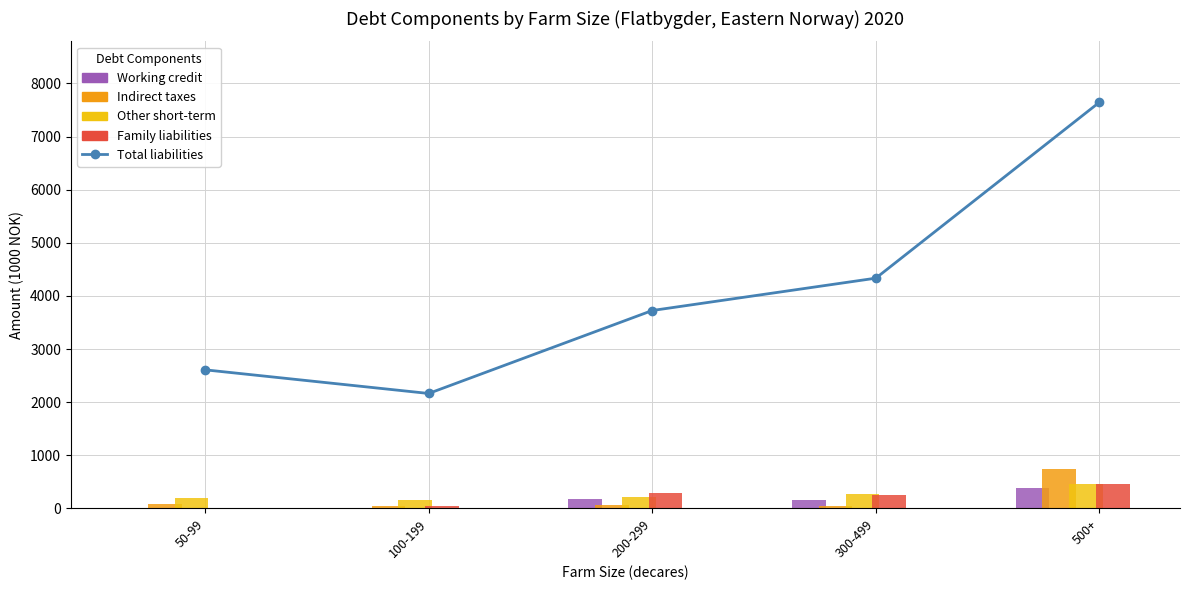

What is the value of the Total liabilities bar at the 5th from the left?

7645.2